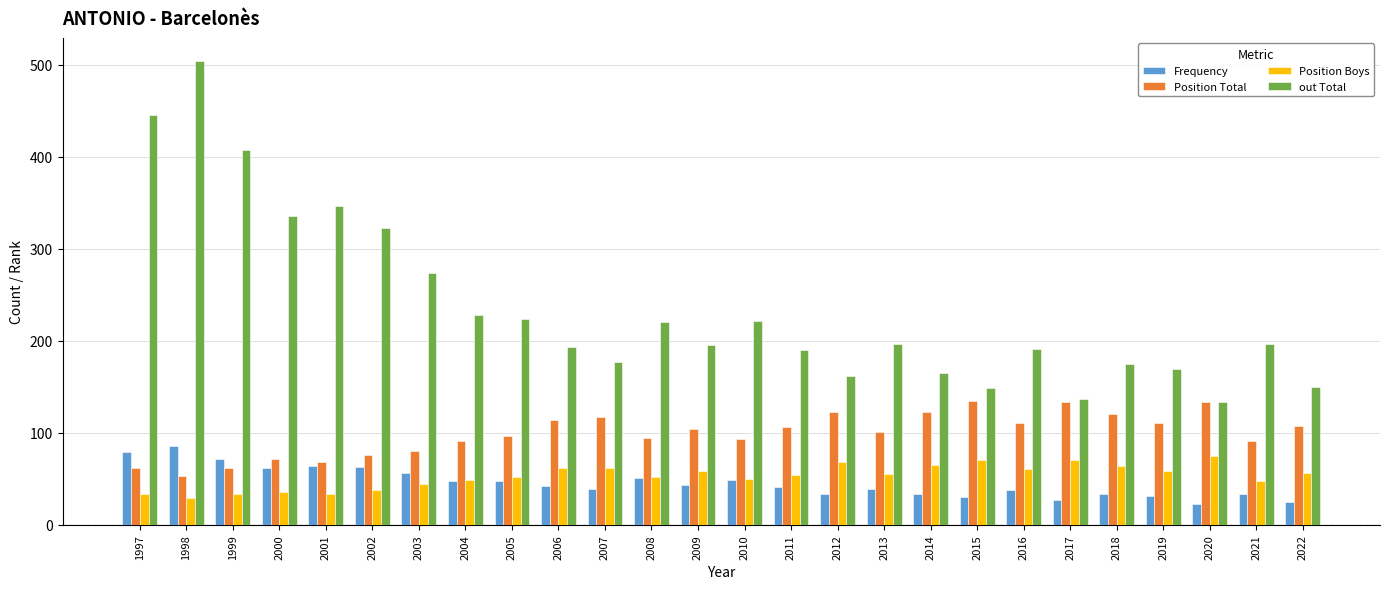

What value does the Position Total series have at 2001?

68